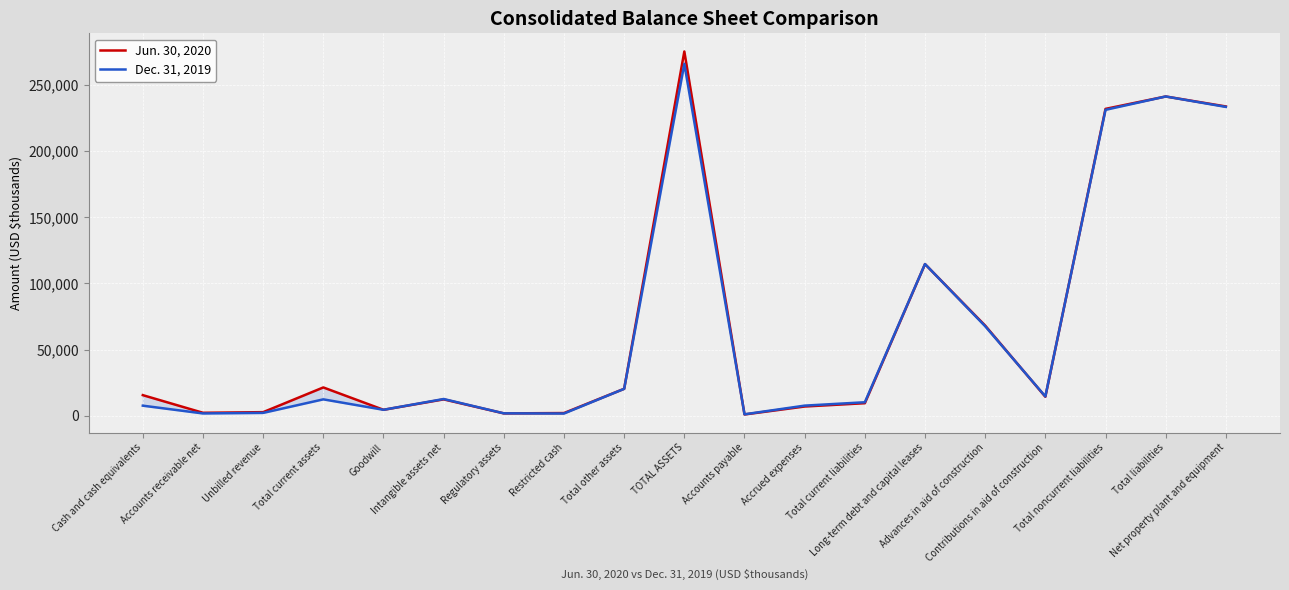

What is the sum of the Dec. 31, 2019 values at Accounts payable and Total noncurrent liabilities?

232333